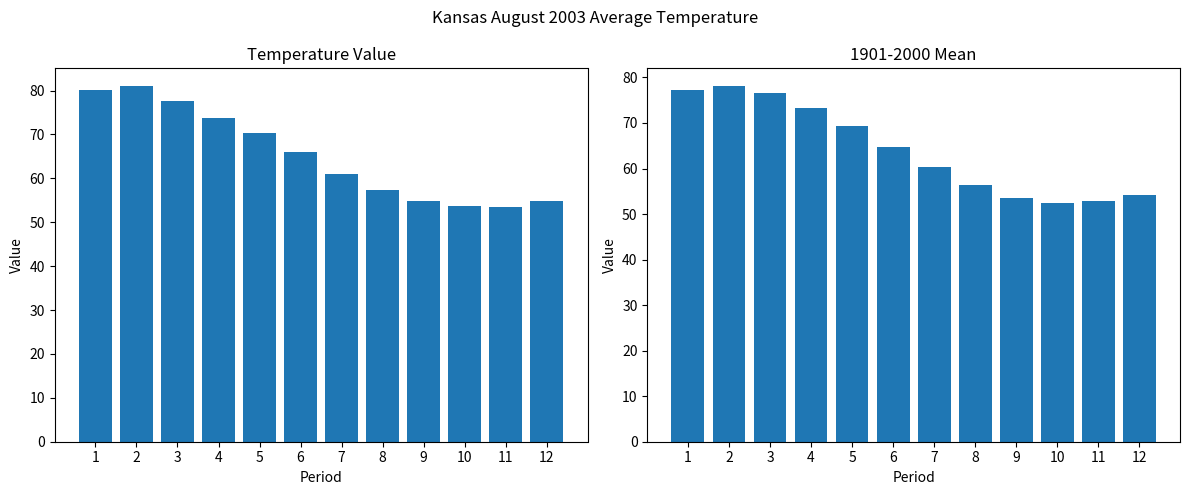

Rank the series by their maximum value, from lowest to highest.

1901-2000 Mean, Value